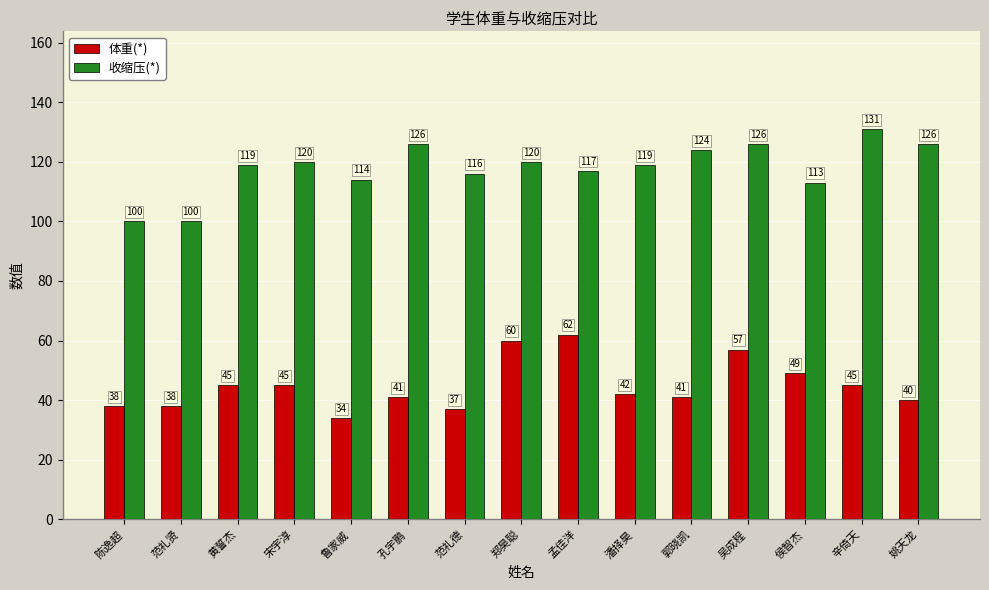

True or false: 收缩压(*) has a value of 177 at 孔宇鹏.

False